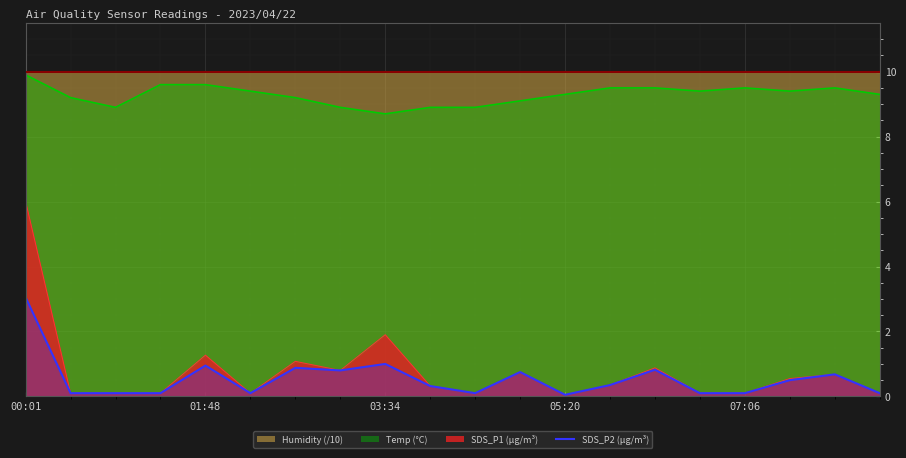

True or false: Temp (°C) and SDS_P2 (µg/m³) cross at least once.

False